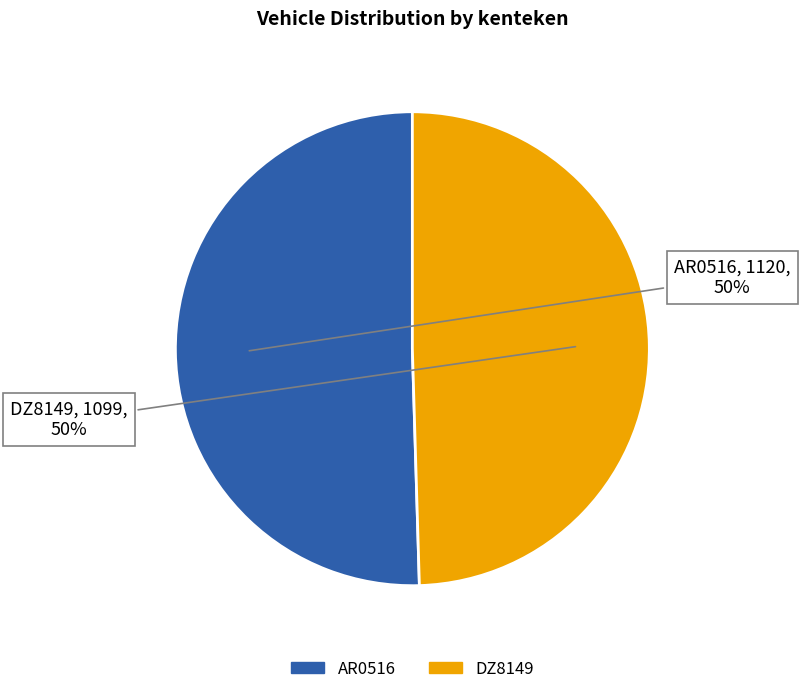

To the nearest percent, what is the combined percentage of DZ8149 and AR0516?

100%